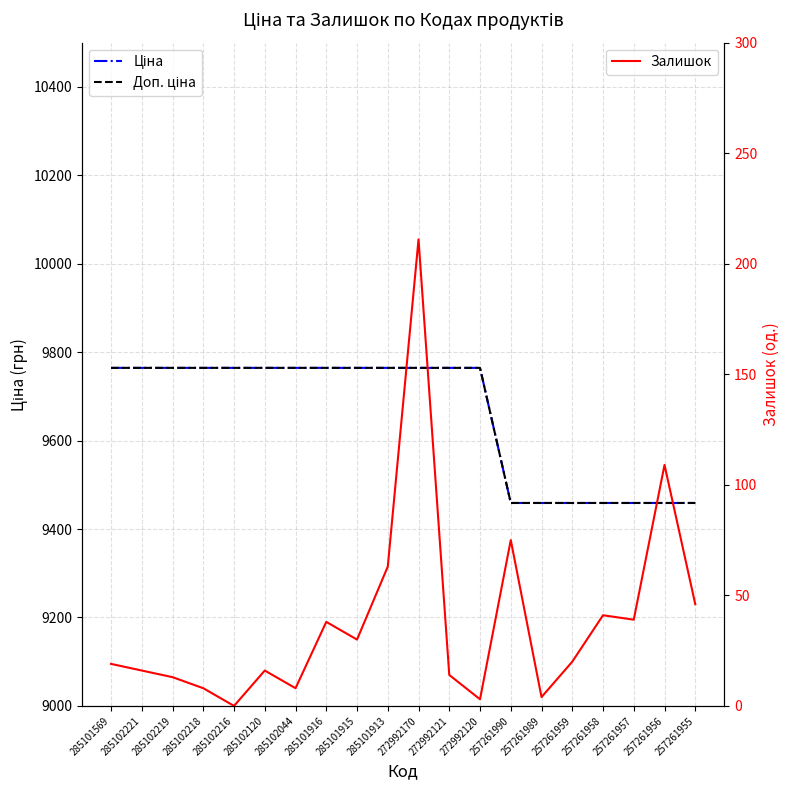

Is it true that Доп. ціна equals 5098.1 at 257261990?

False